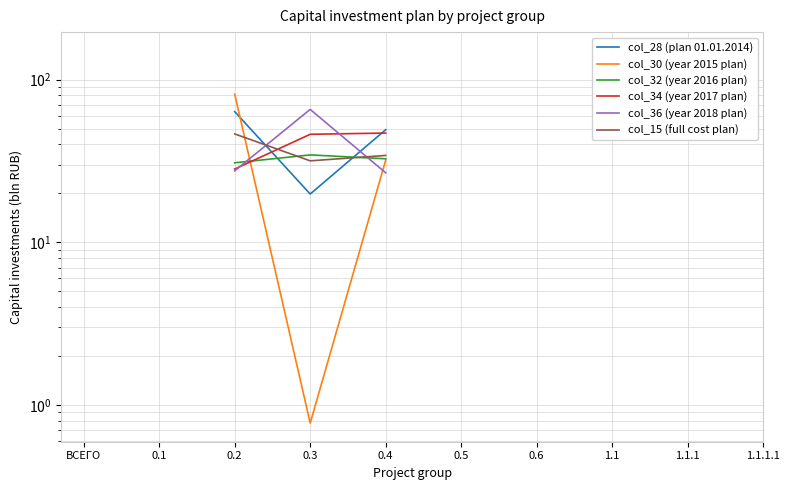

How many times do col_28 (plan 01.01.2014) and col_34 (year 2017 plan) cross each other?

2